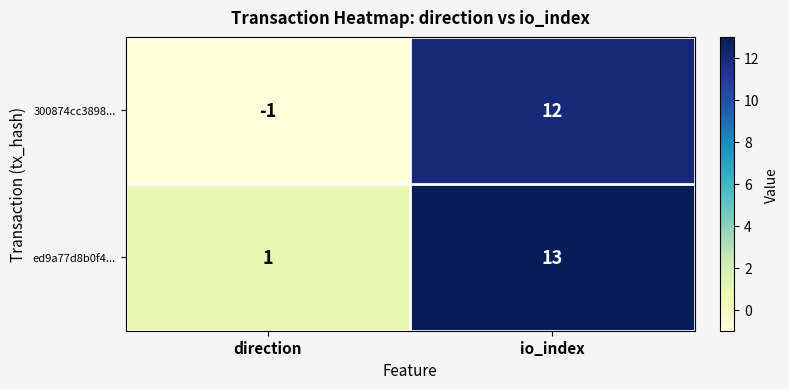

Reading right to left, transcribe all the data shown in this chart.

300874cc3898...: io_index=12	direction=-1
ed9a77d8b0f4...: io_index=13	direction=1